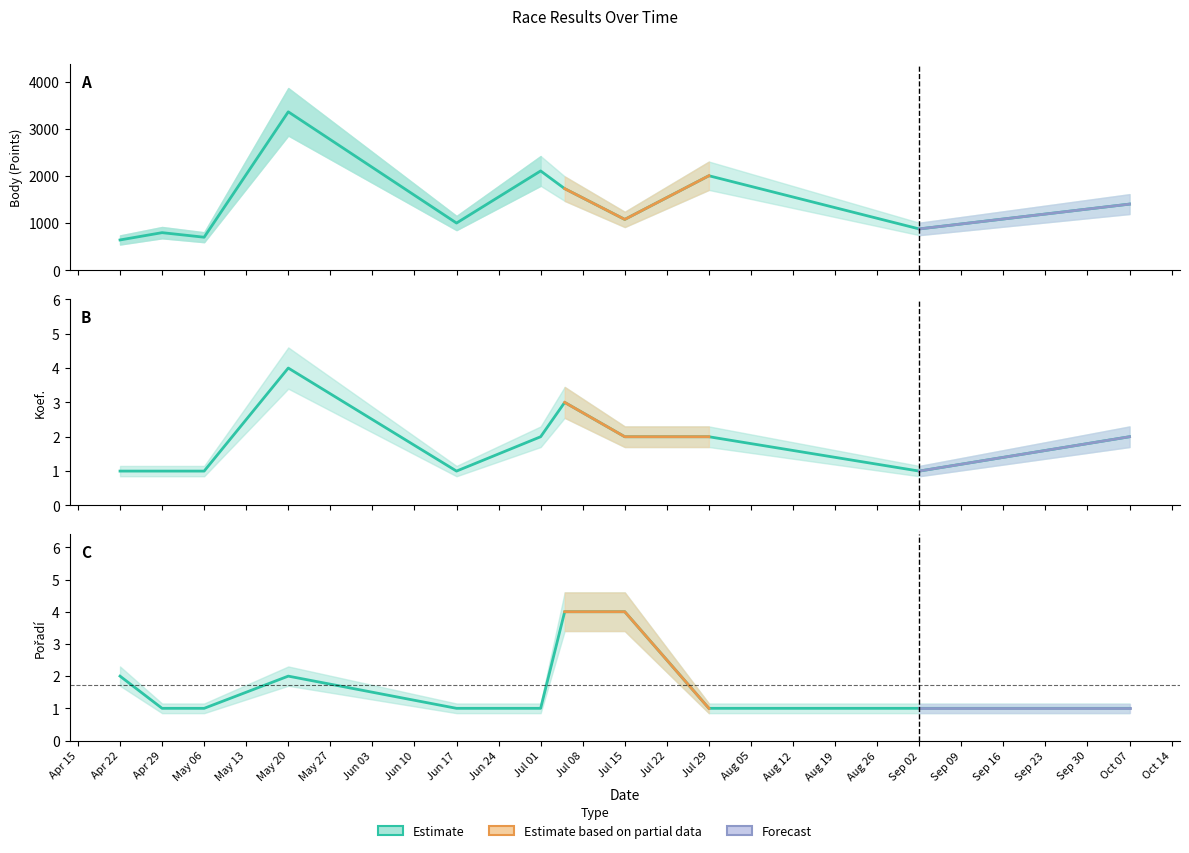

At which category is the sum across all series the highest?

May 20